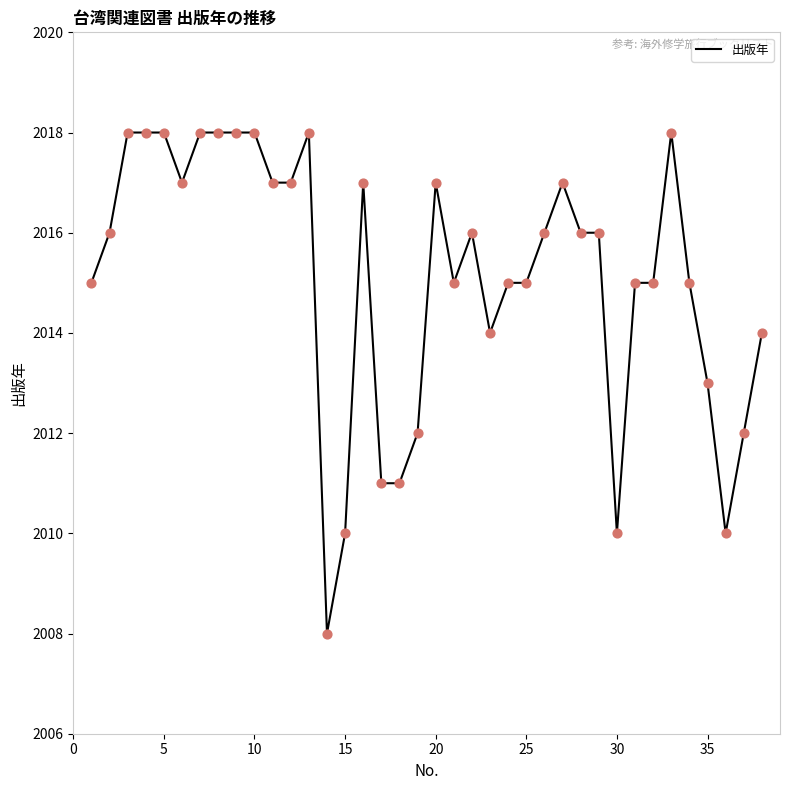

What is the greatest value displayed?

2018